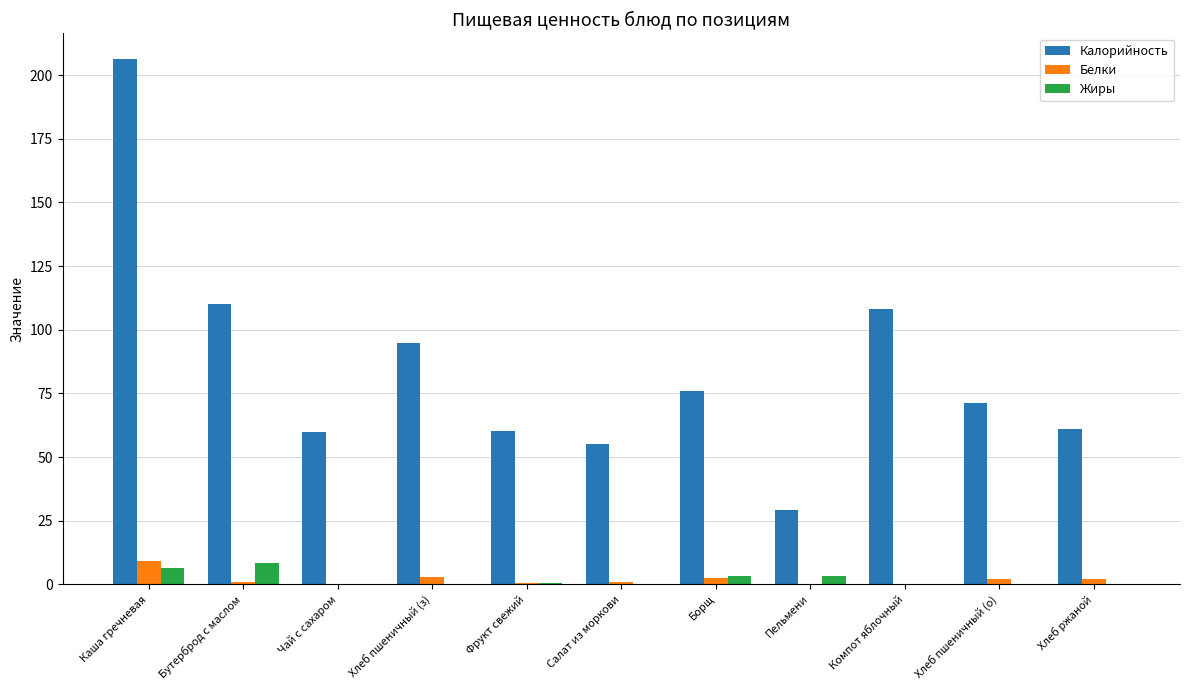

At which label does Калорийность first exceed 71?

Каша гречневая